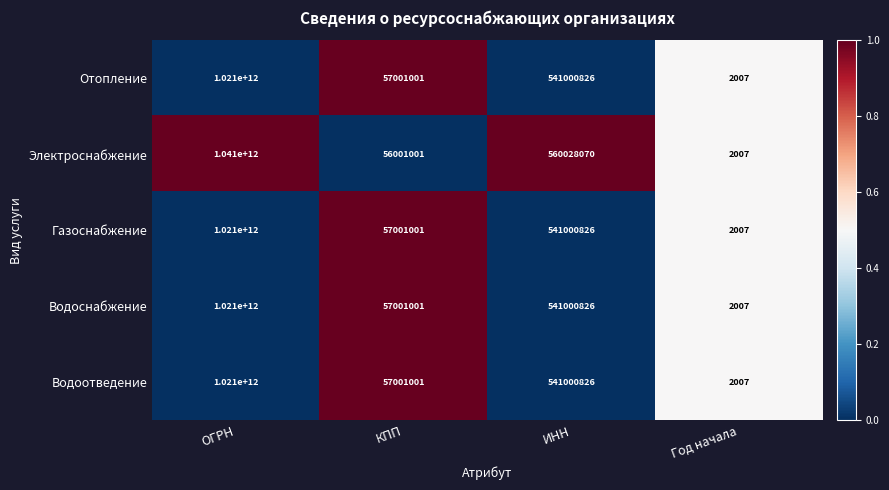

What is the maximum value shown in the chart?

1041000000000